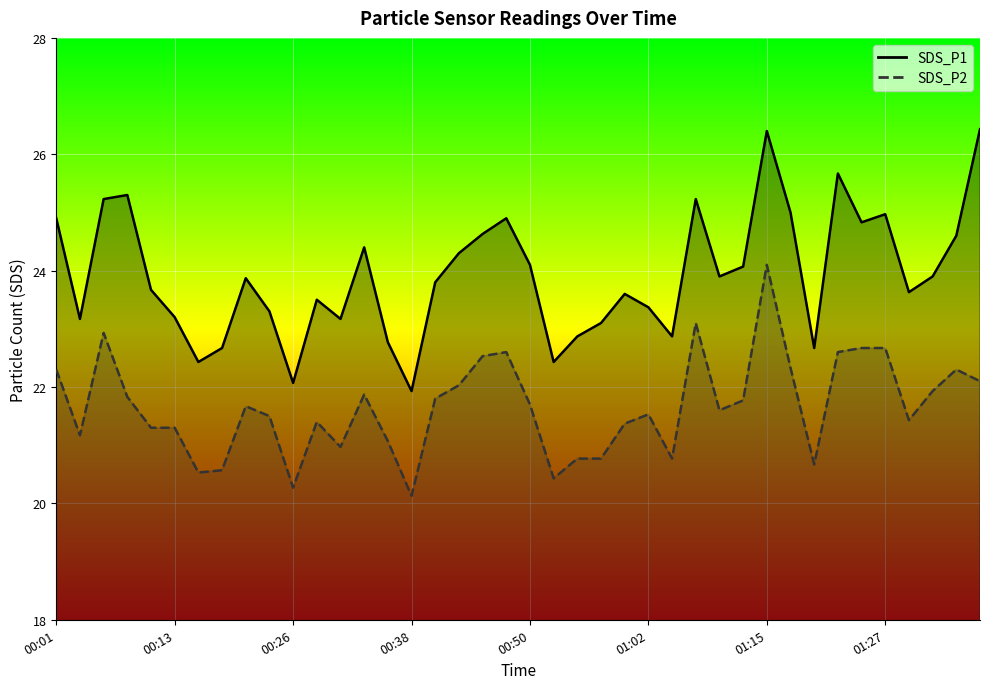

Where is the first local minimum for SDS_P2?

00:03